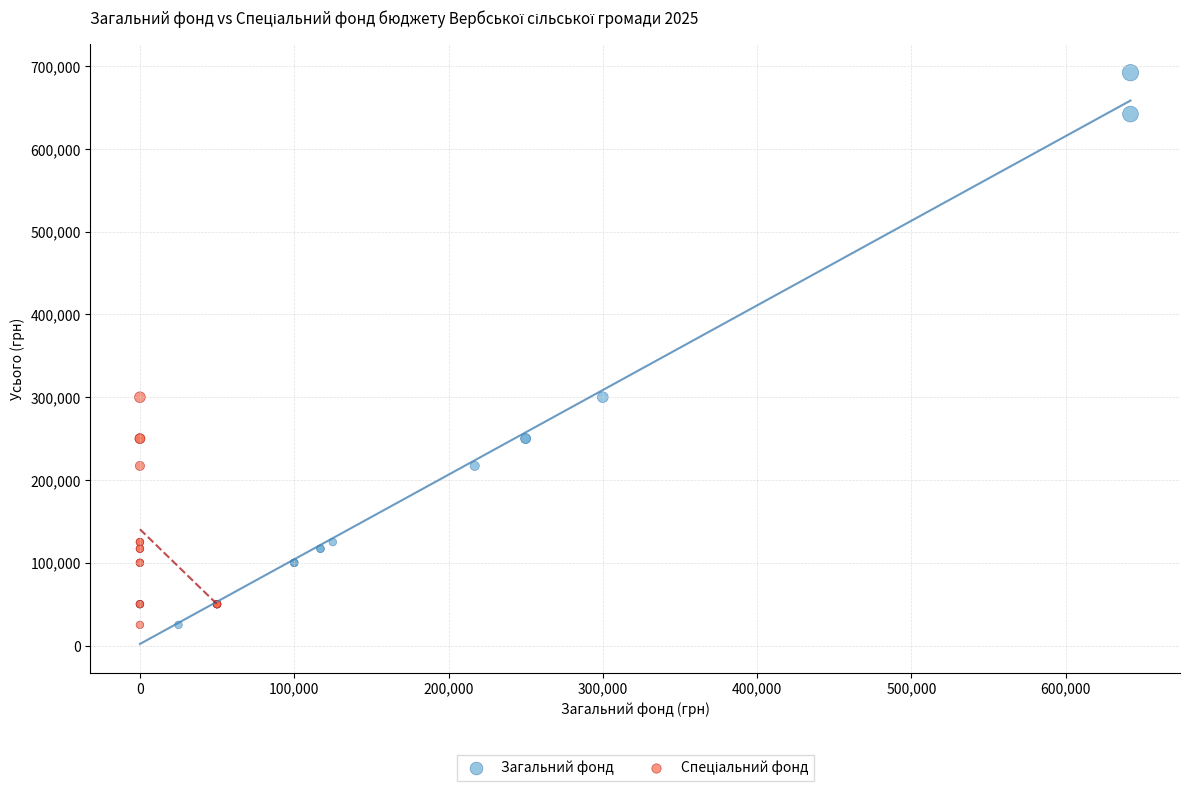

Which series reaches the maximum Y coordinate?

Загальний фонд